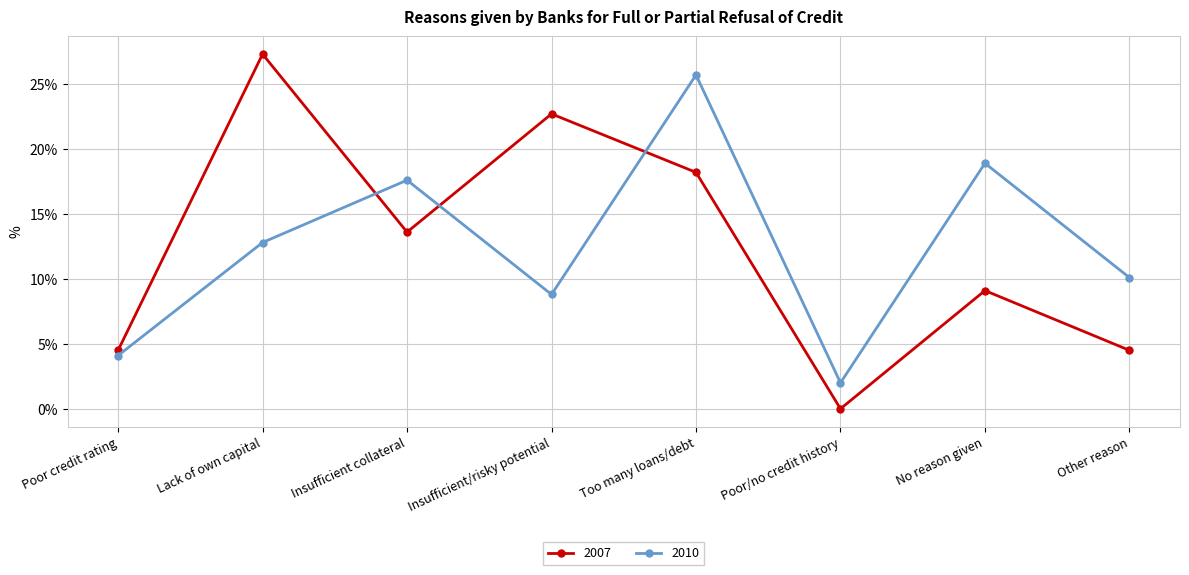

Rank the categories by 2010 value from highest to lowest.

Too many loans/debt, No reason given, Insufficient collateral, Lack of own capital, Other reason, Insufficient/risky potential, Poor credit rating, Poor/no credit history